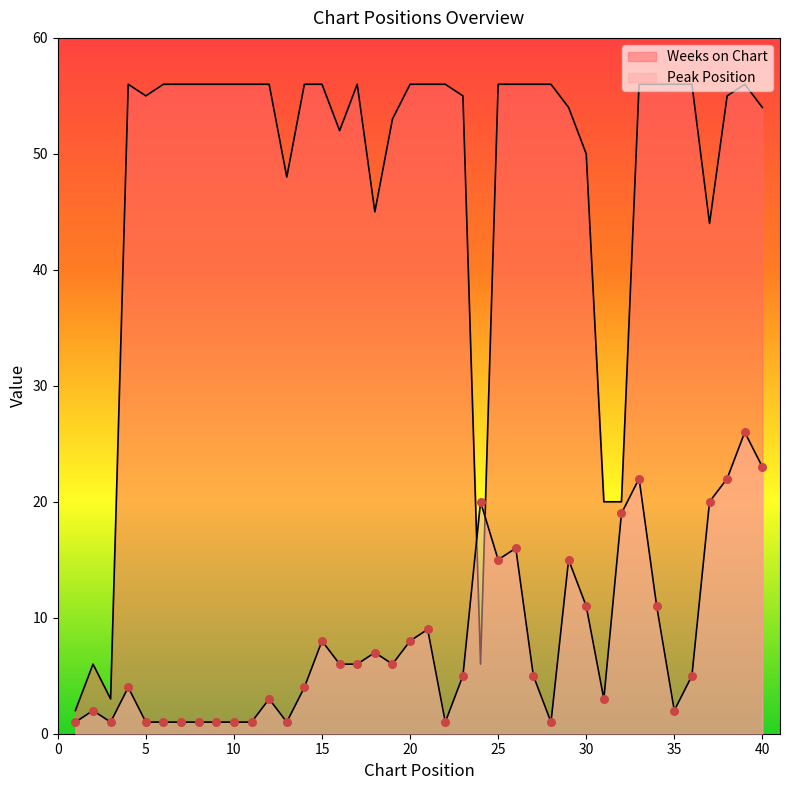

At which category is the sum across all series the highest?

39